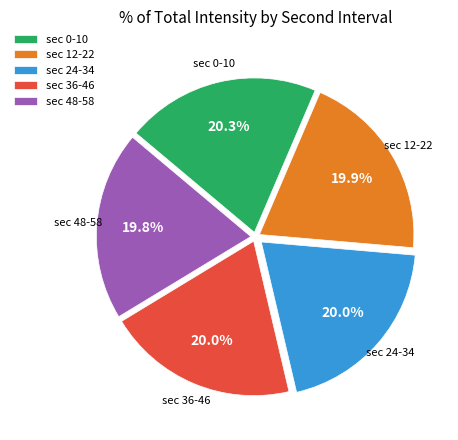

What is the ratio of the value at sec 12-22 to the value at sec 36-46?

1.0